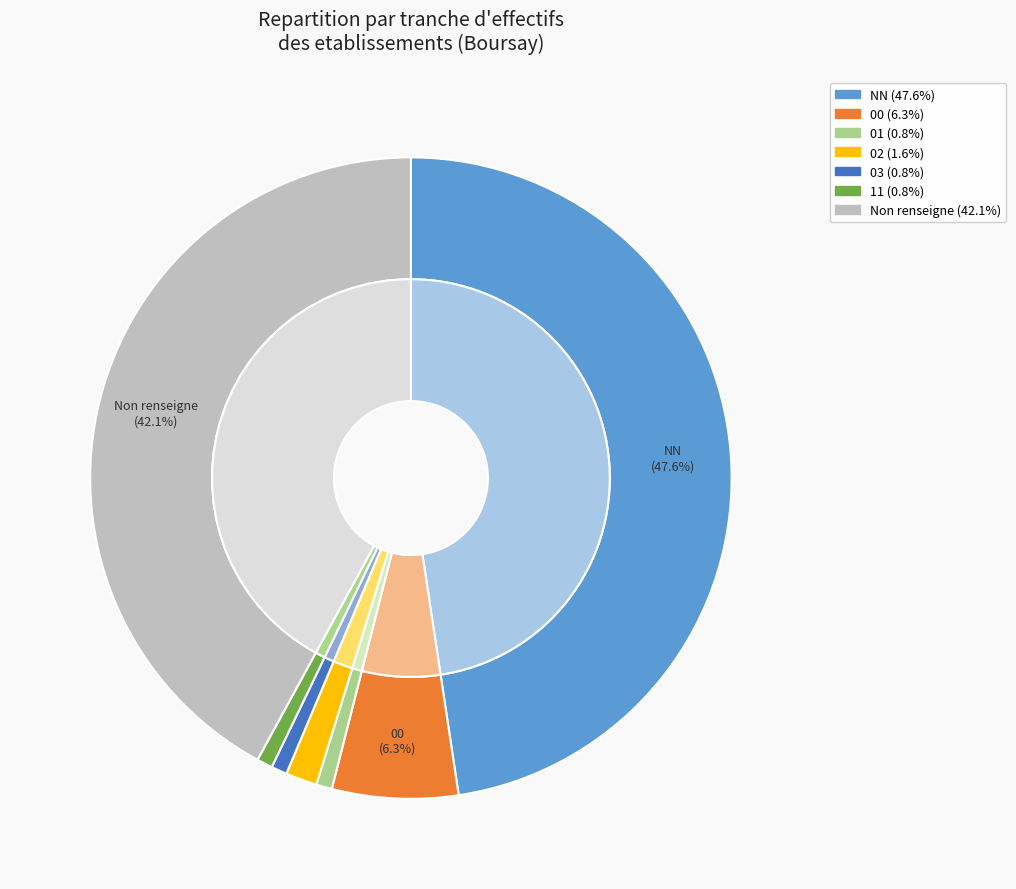

Does 00 represent more than half of the total?

No